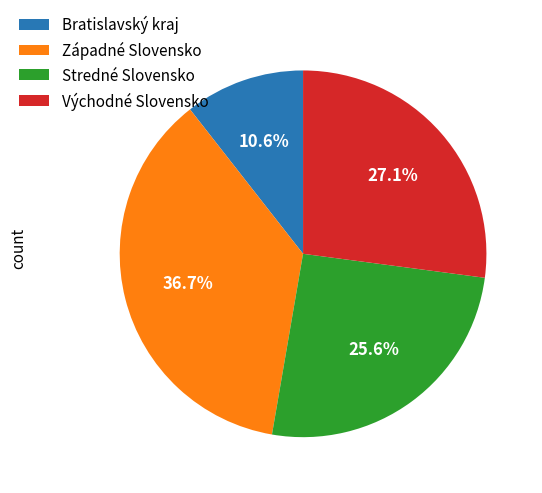

How many segments does this pie chart have?

4